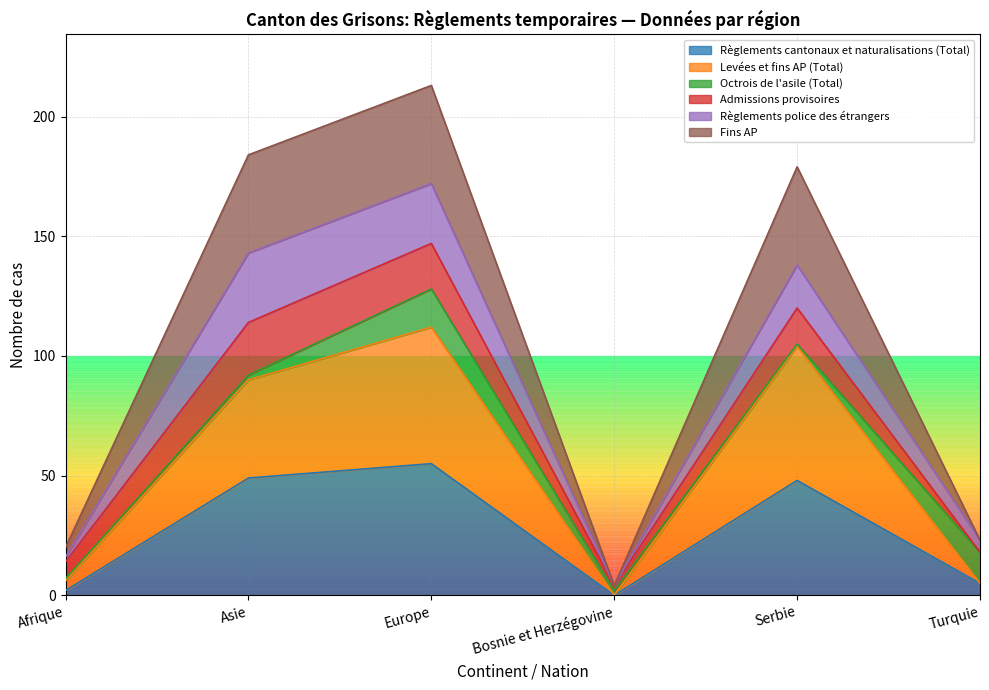

Which category has the lowest value in the Fins AP series?

Bosnie et Herzégovine